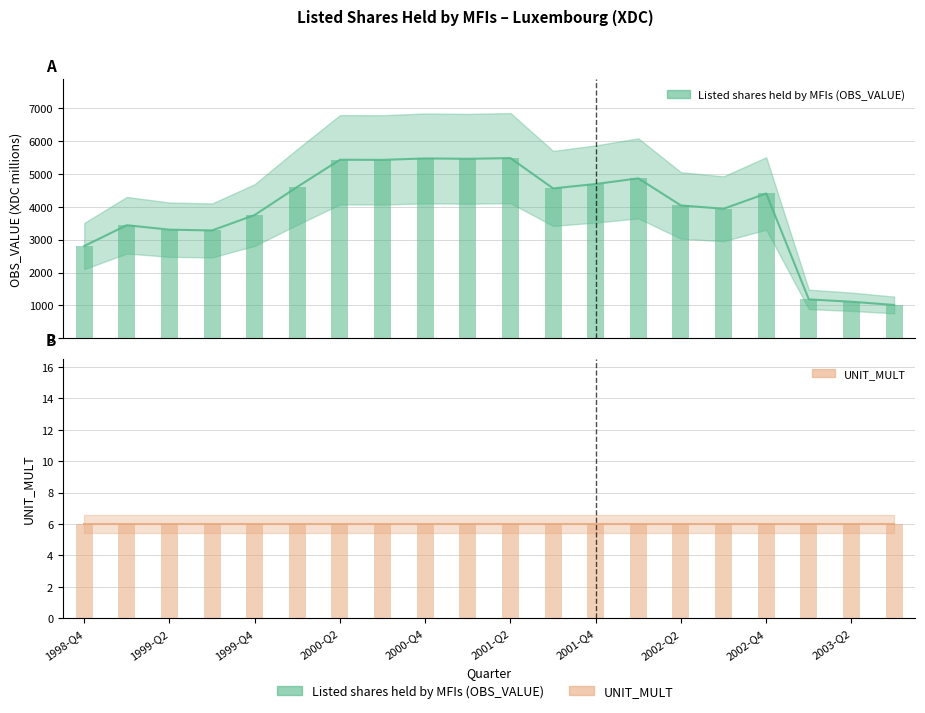

Is it true that the value at 2002-Q1 is 3114.5?

False